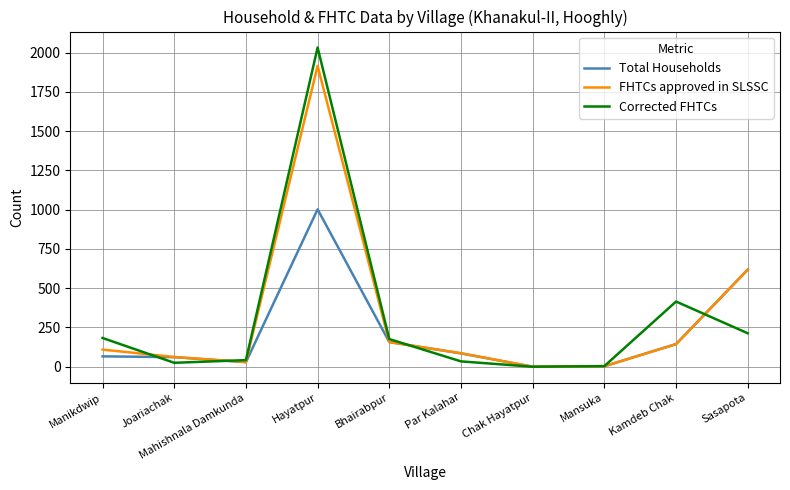

How many values in the Corrected FHTCs series are below 176?

5